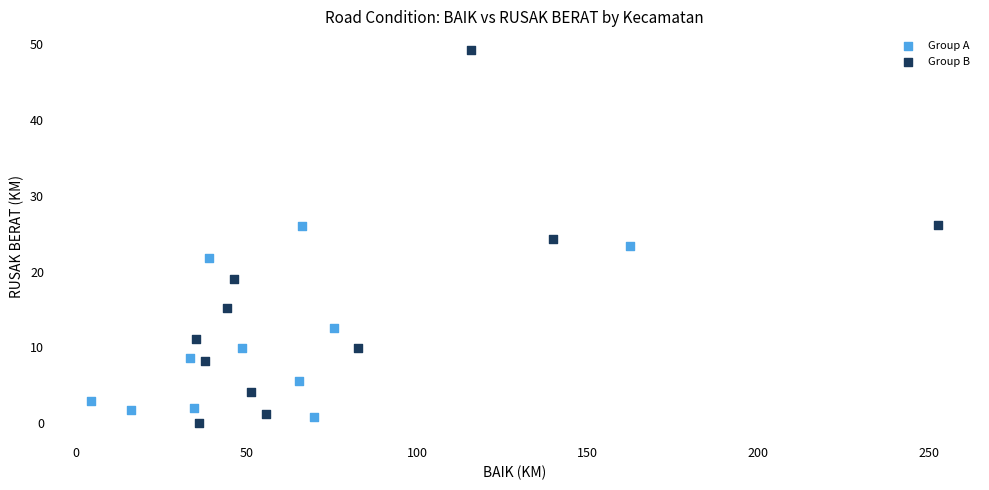

Which series reaches the minimum Y coordinate?

Group B